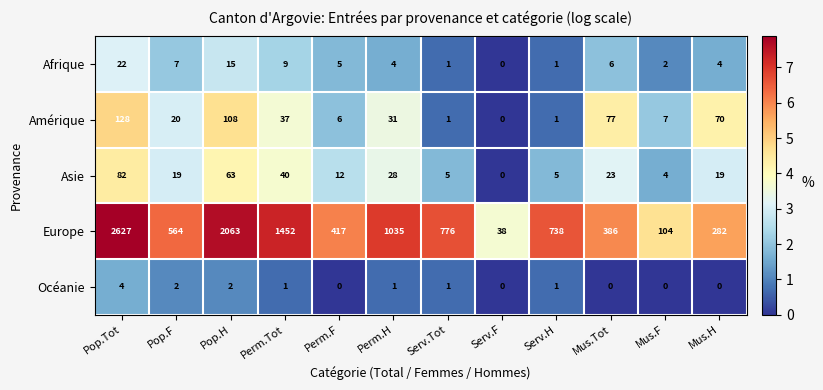

True or false: Afrique has a value of 0 at Serv.F.

True